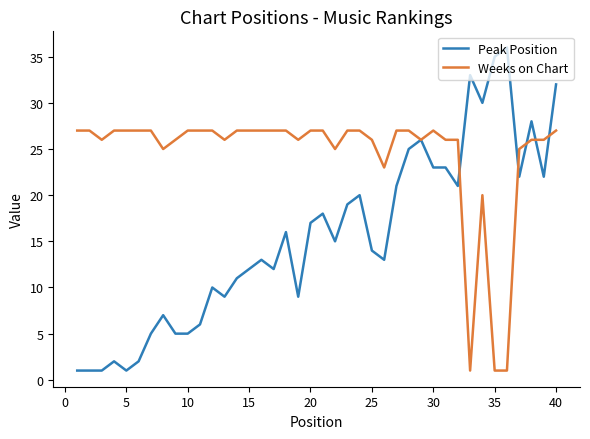

List the series in order of their overall mean, highest first.

Weeks on Chart, Peak Position